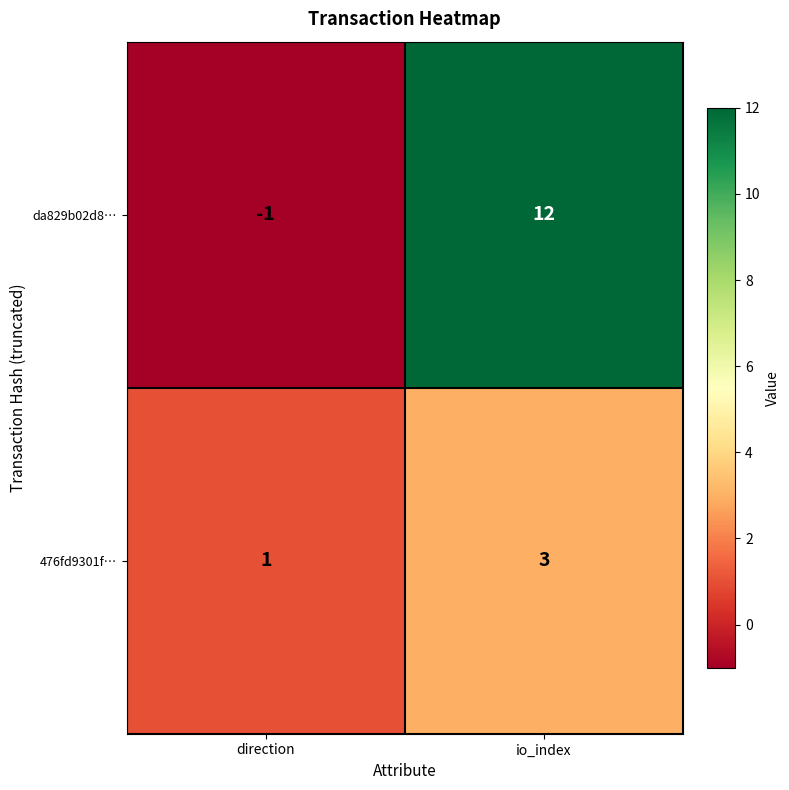

At direction, list the series in order from smallest to largest.

da829b02d8…, 476fd9301f…